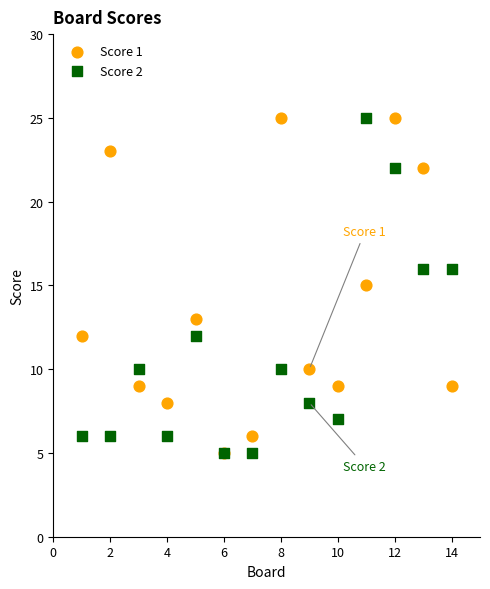

What are all the series names shown in the legend?

Score 1, Score 2